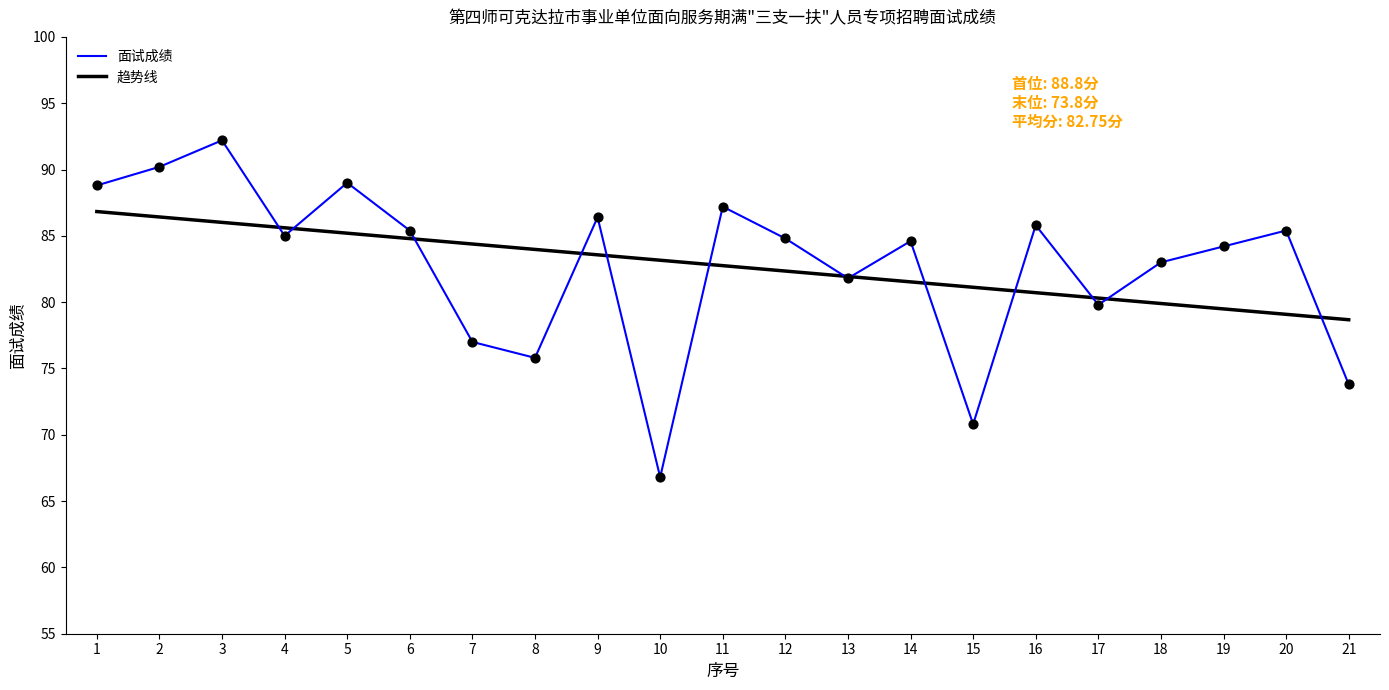

What is the ratio of the value at 3 to the value at 18?

1.1